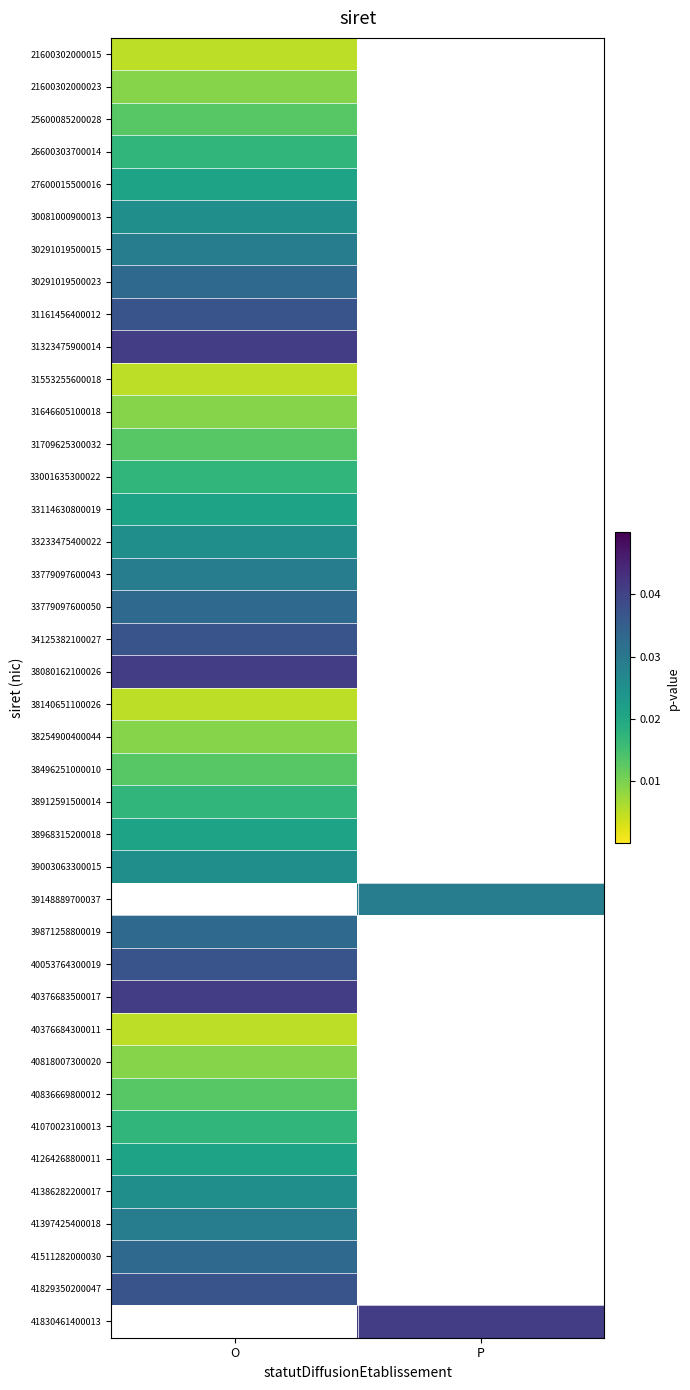

Which category has the highest value across all series?

O